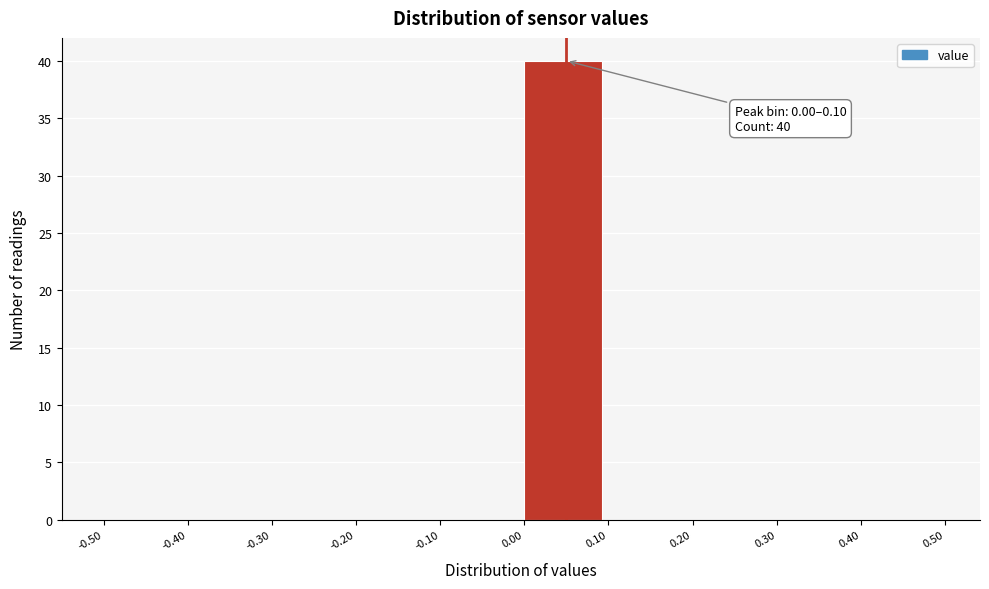

Which range on the x-axis has the tallest bar?

0.00 to 0.10